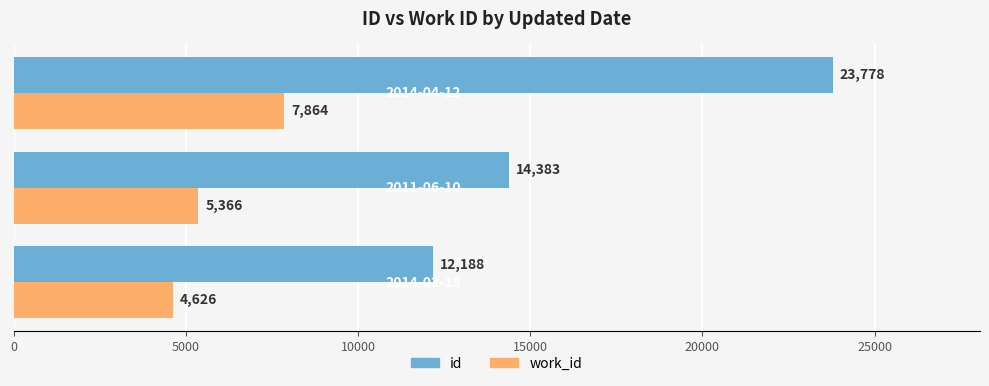

What is the minimum value shown in the chart?

4626